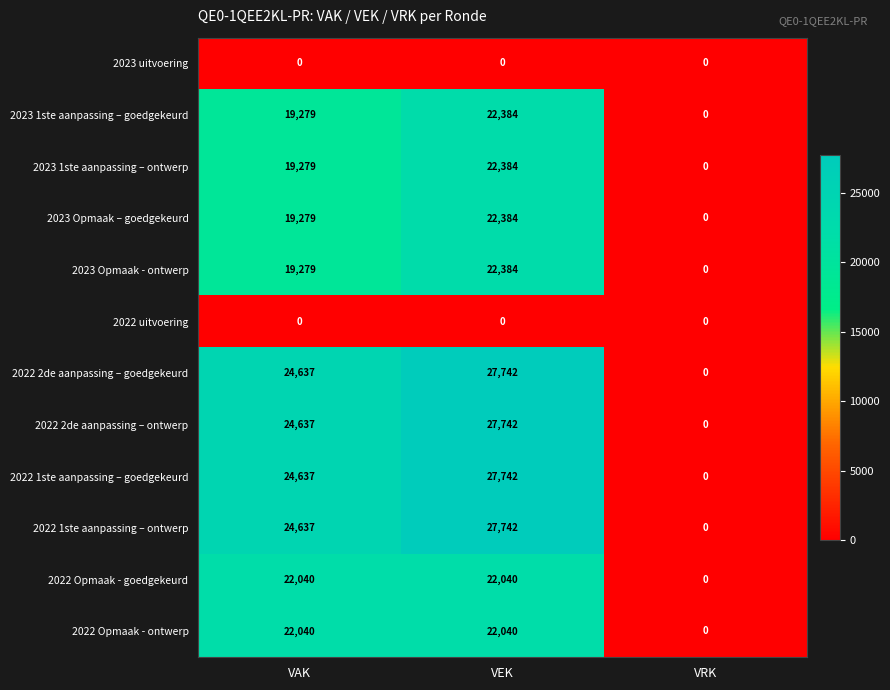

At which category is the sum across all series the highest?

VEK